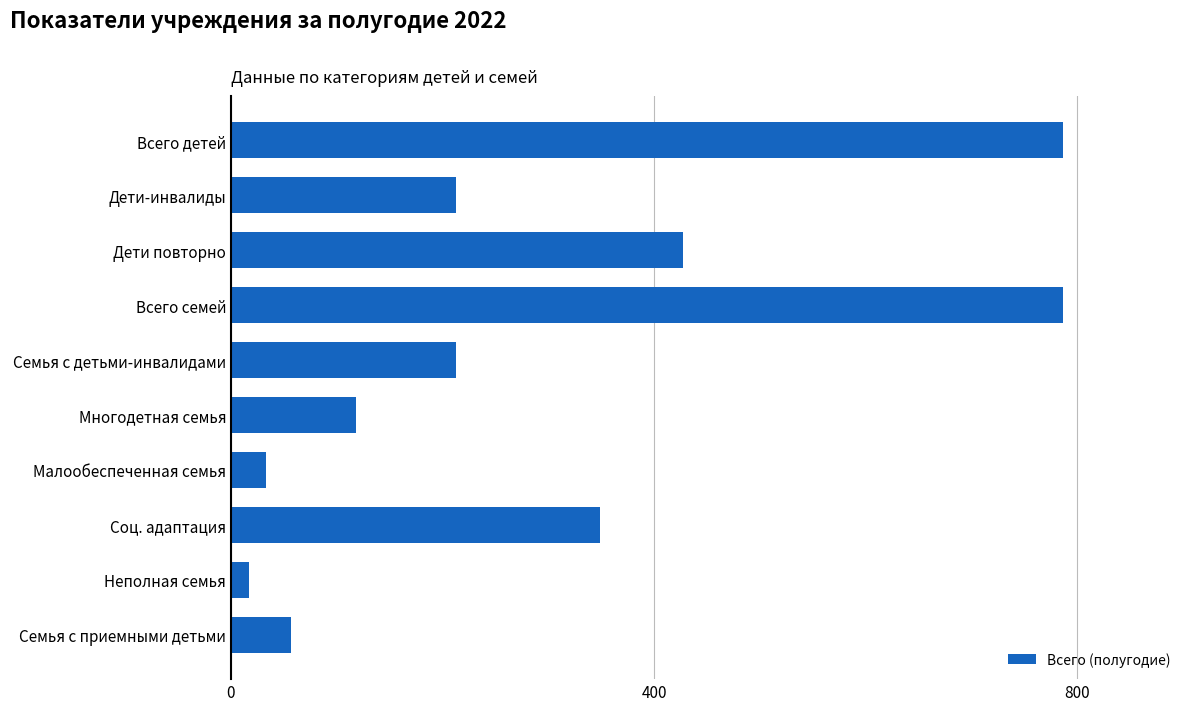

What is the difference between the second highest and second lowest values?

754